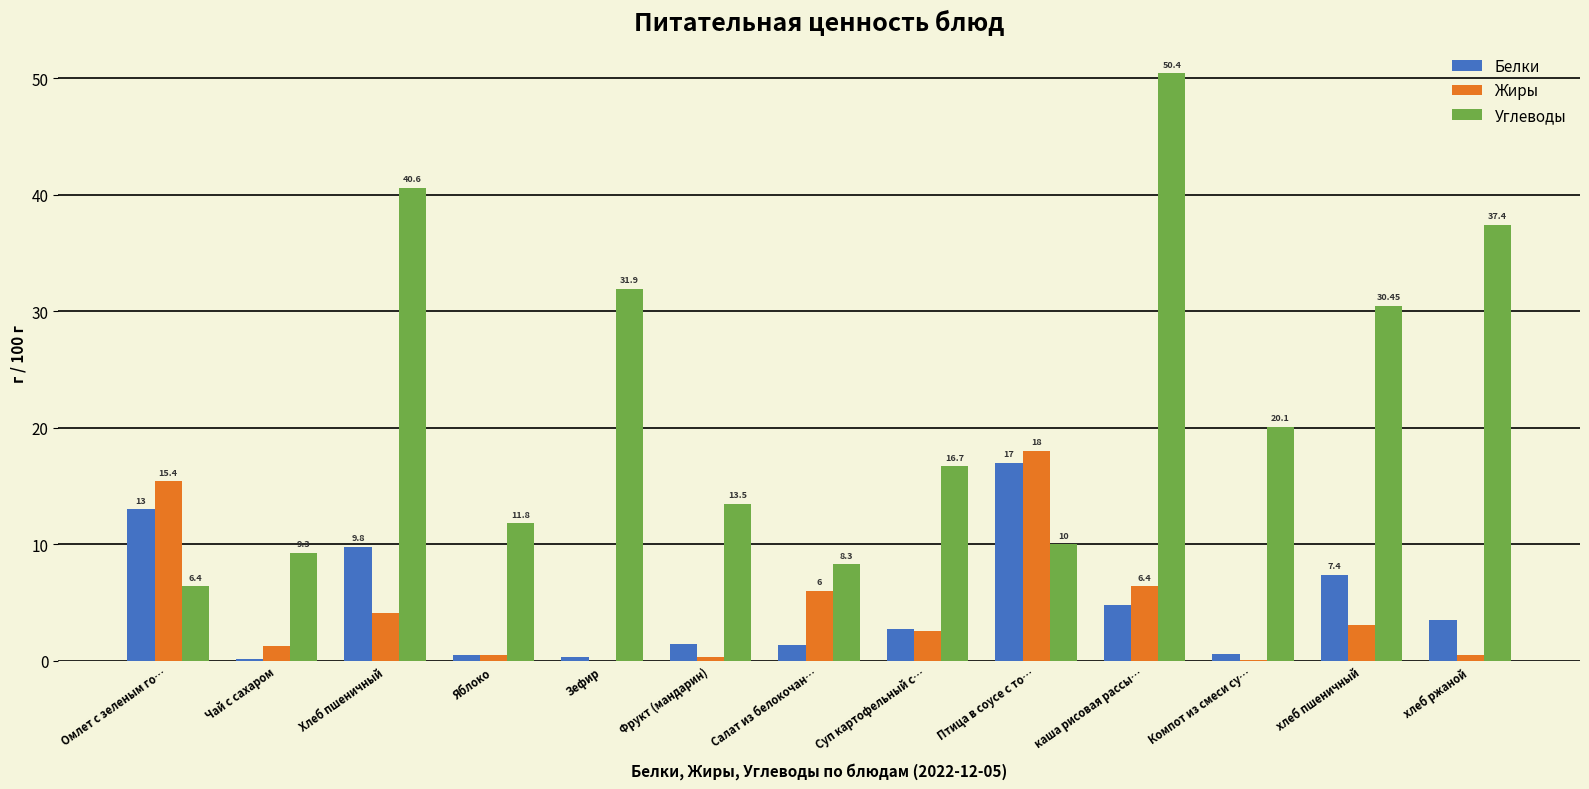

At which label does Жиры reach its peak?

Птица в соусе с то…